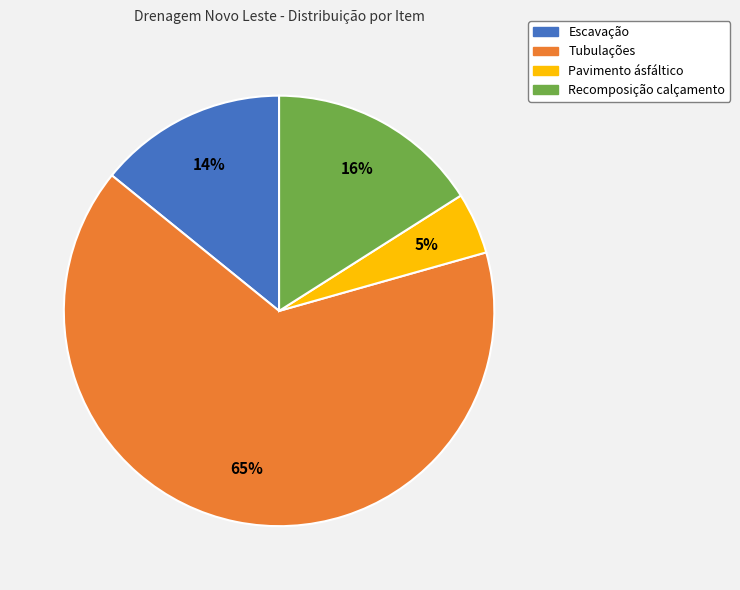

Does Pavimento ásfáltico represent more than half of the total?

No